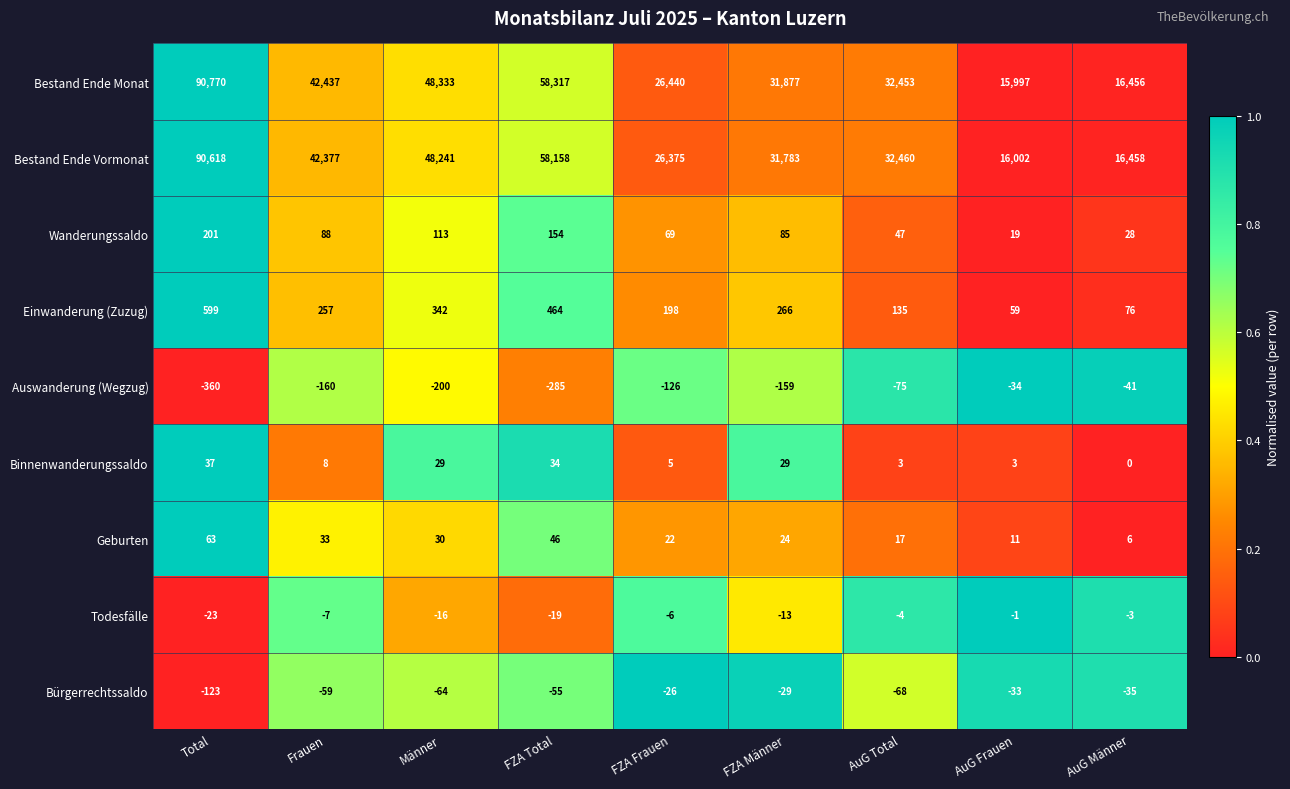

List the series in order of their peak value, highest first.

Bestand Ende Monat, Bestand Ende Vormonat, Einwanderung (Zuzug), Wanderungssaldo, Geburten, Binnenwanderungssaldo, Todesfälle, Bürgerrechtssaldo, Auswanderung (Wegzug)